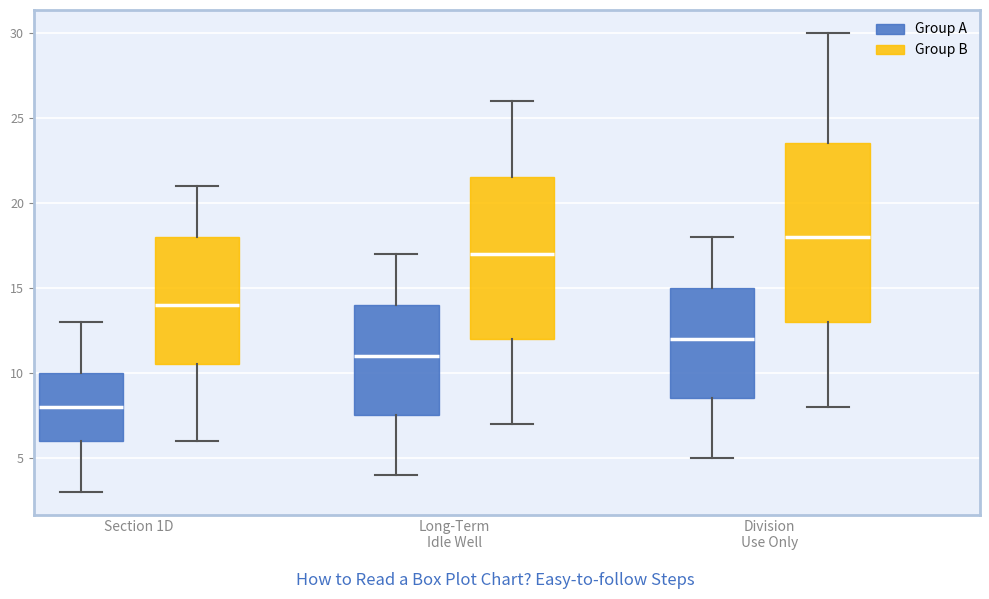

Reading left to right, read every box against the y-axis: the position of its median line, the range the box covers, and the ends of its whiskers. The values are not printed on the chart, so give them approximately, as read against the axis.

Section 1D (Group A): median 8.0, box 6.0 to 10.0, whiskers 3.0 to 13.0
Section 1D (Group B): median 14.0, box 10.5 to 18.0, whiskers 6.0 to 21.0
Long-Term Idle Well (Group A): median 11.0, box 7.5 to 14.0, whiskers 4.0 to 17.0
Long-Term Idle Well (Group B): median 17.0, box 12.0 to 21.5, whiskers 7.0 to 26.0
Division Use Only (Group A): median 12.0, box 8.5 to 15.0, whiskers 5.0 to 18.0
Division Use Only (Group B): median 18.0, box 13.0 to 23.5, whiskers 8.0 to 30.0